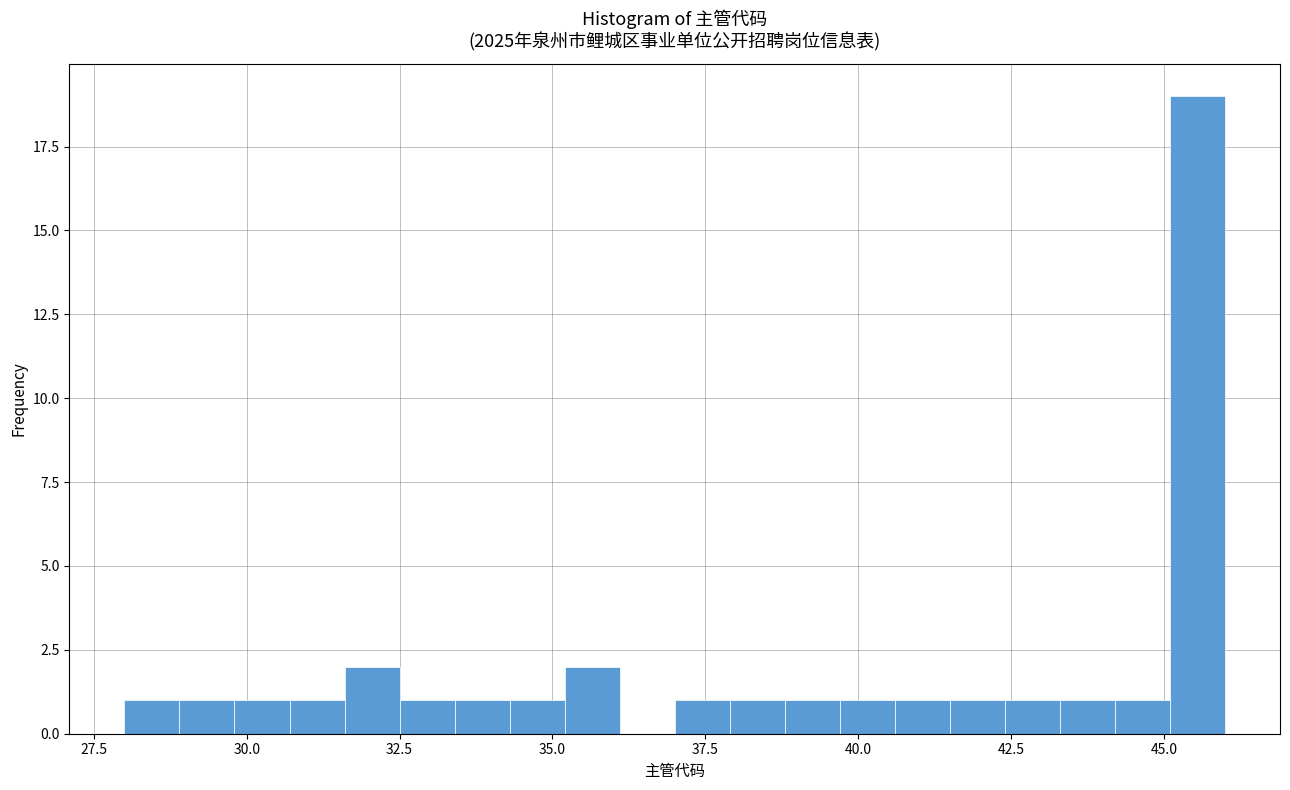

Around what value on the x-axis is the tallest bar? Give the approximate position of its centre, as read against the axis.

45.5